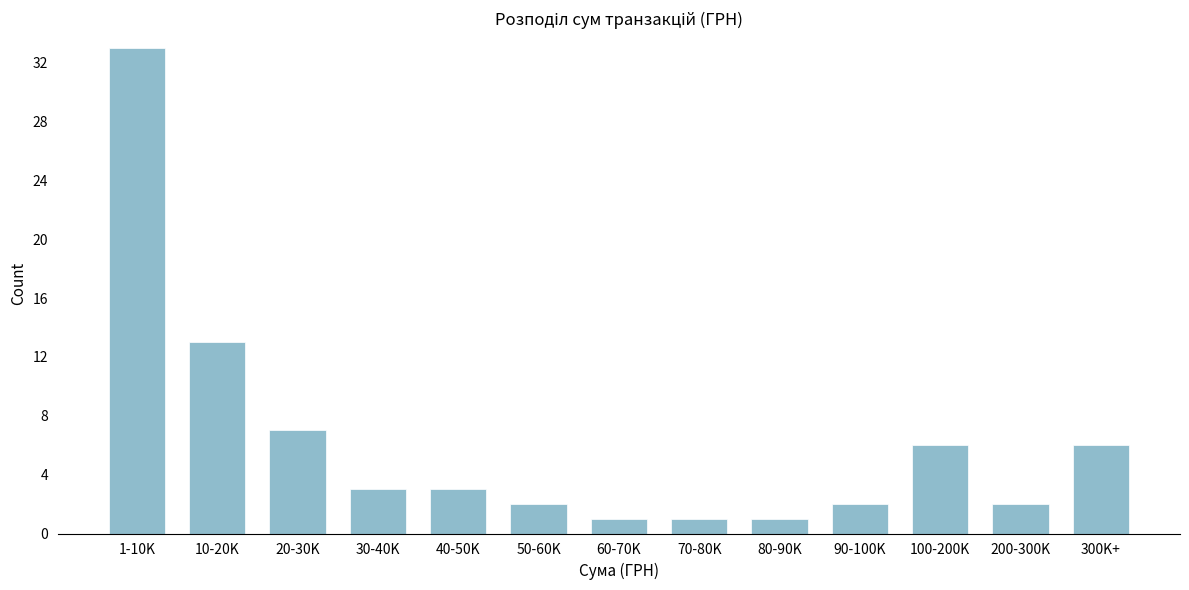

Reading left to right, what are all the values shown in this chart?

1-10K=33	10-20K=13	20-30K=7	30-40K=3	40-50K=3	50-60K=2	60-70K=1	70-80K=1	80-90K=1	90-100K=2	100-200K=6	200-300K=2	300K+=6